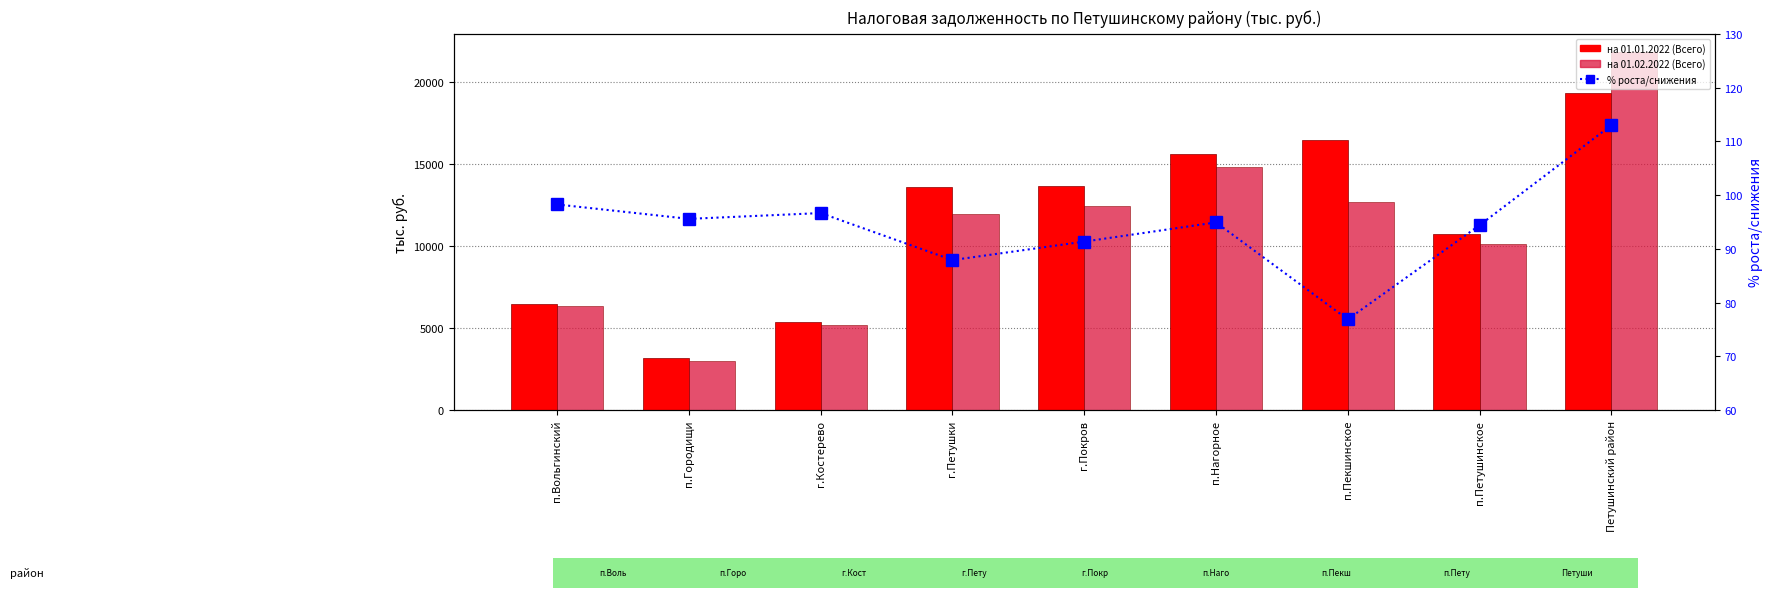

True or false: % роста/снижения has a value of 94.4 at п.Петушинское.

True